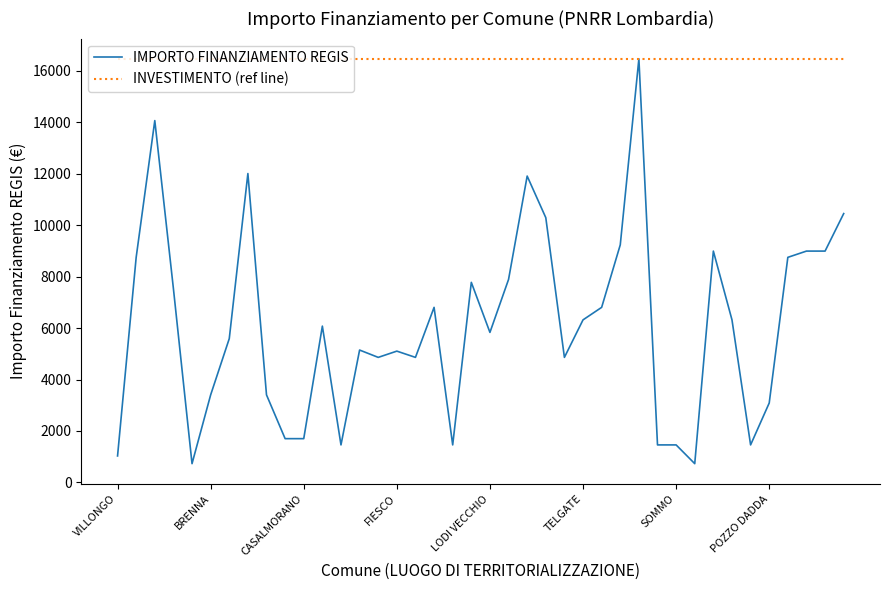

What is the highest value of the IMPORTO FINANZIAMENTO REGIS series?

16464